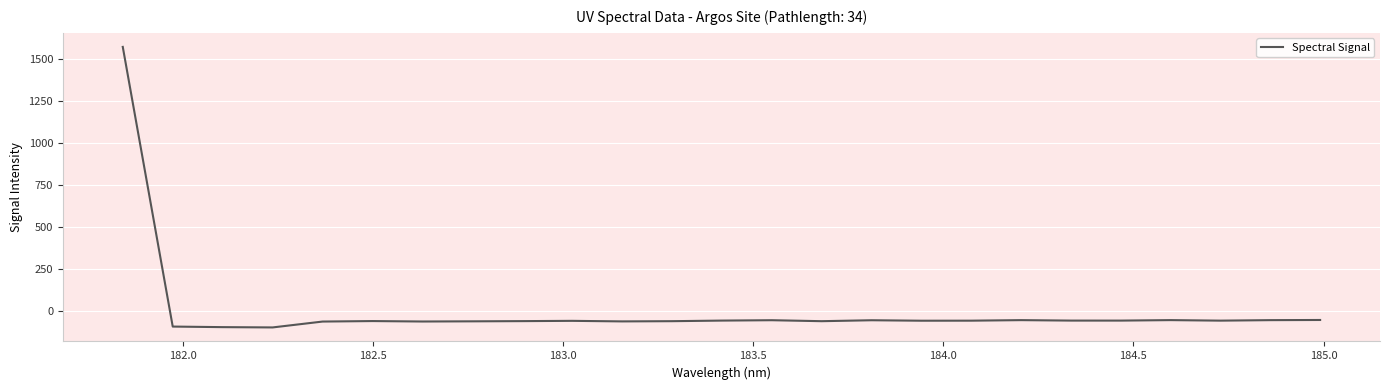

What is the difference between the maximum and minimum values?

1669.7